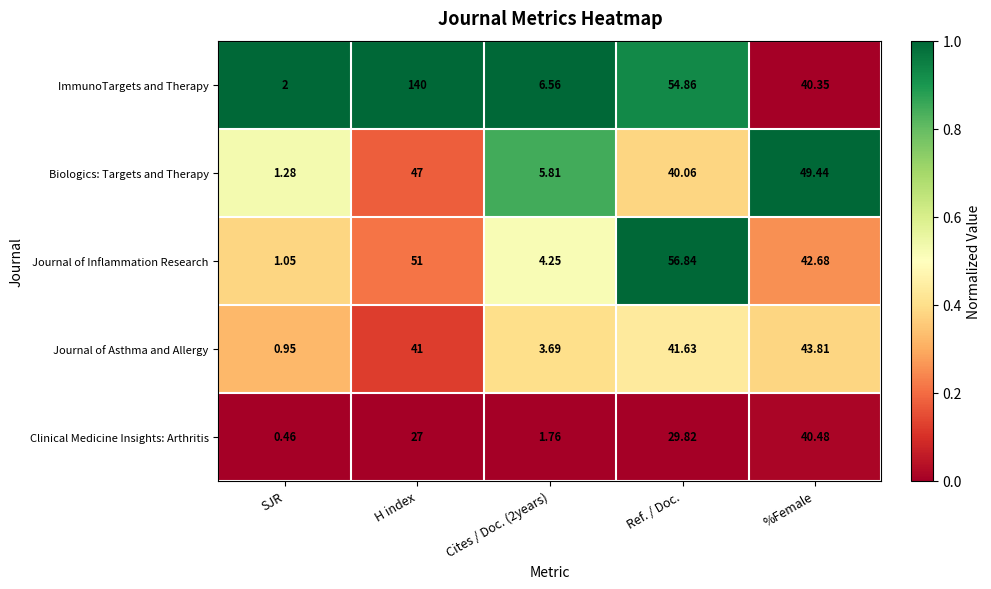

Which series has the widest spread of values?

ImmunoTargets and Therapy